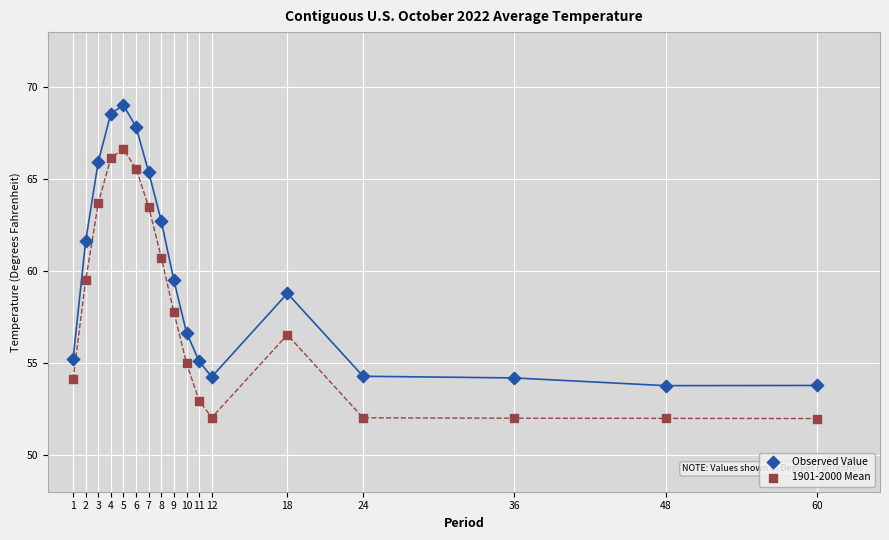

Which series contains the highest Y value?

Observed Value